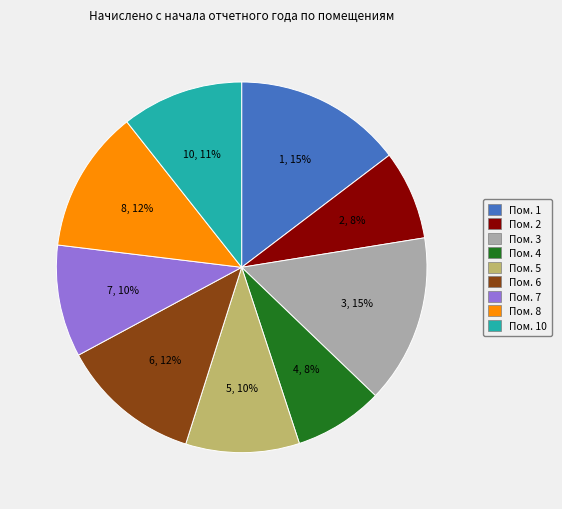

Does any single category account for the majority?

No